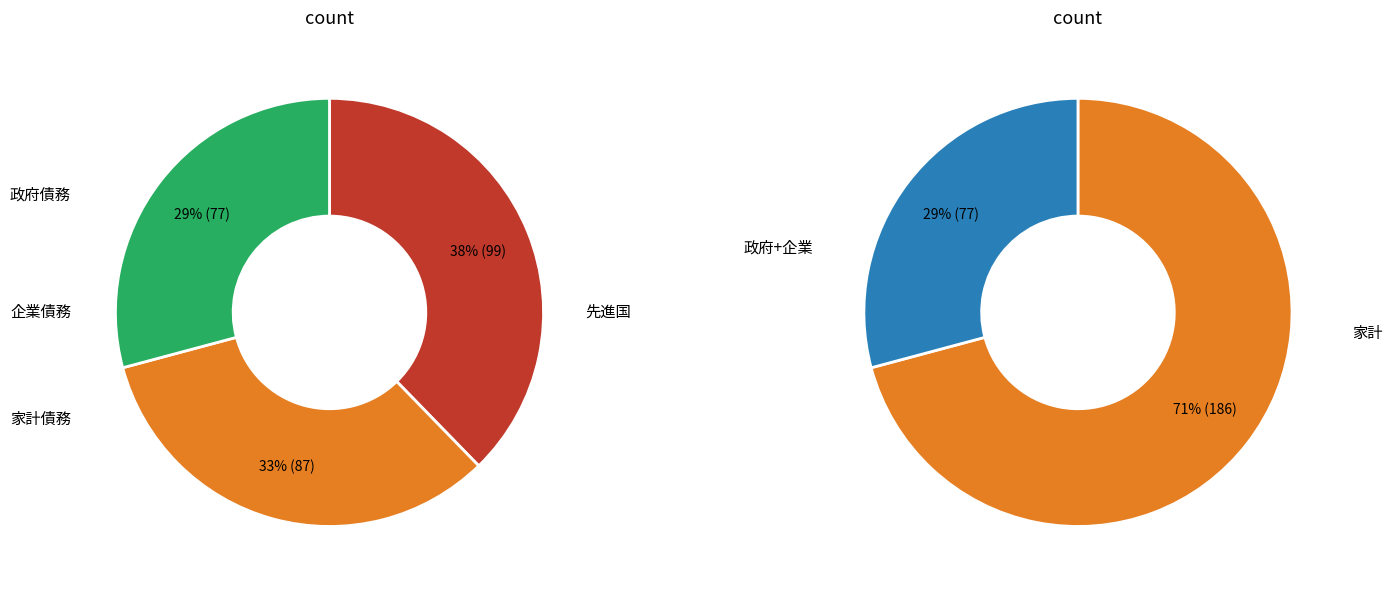

Does 政府債務比率(先進国) account for over 50% of the chart?

No